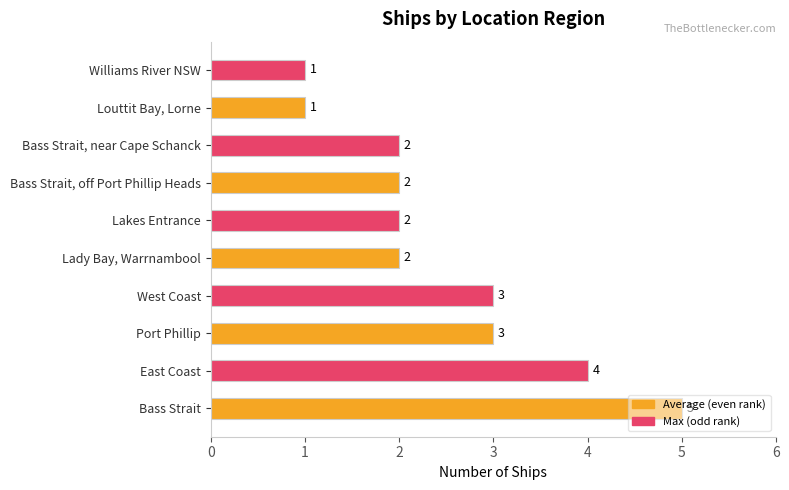

Approximately how many times larger is the value at Lady Bay, Warrnambool compared to Louttit Bay, Lorne?

2.0